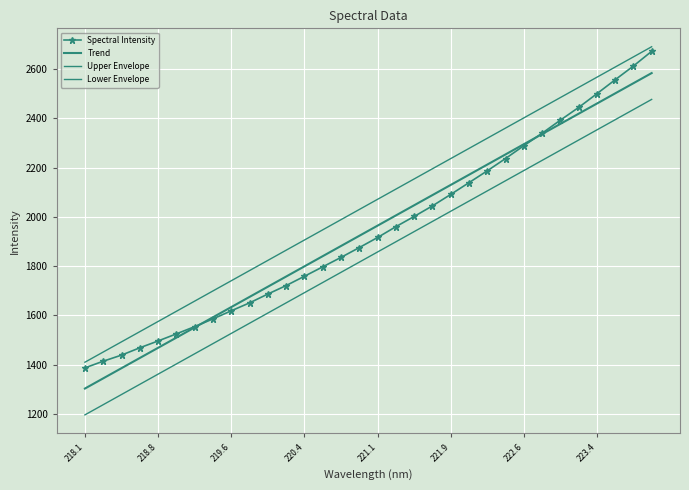

Rank the series by their maximum value, from highest to lowest.

Upper Envelope, Spectral Intensity, Trend, Lower Envelope